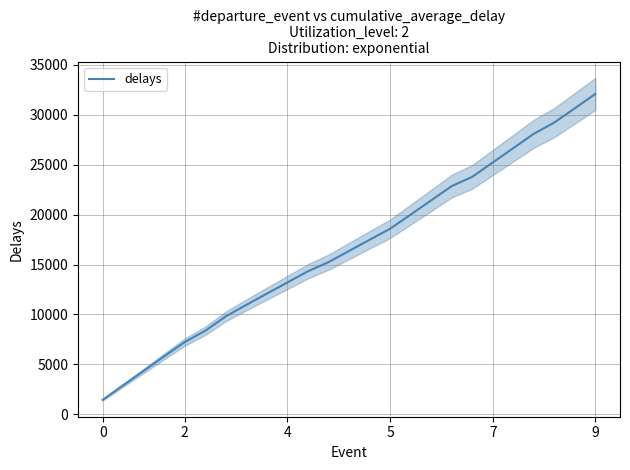

Is it true that the value at 4 is 6100.2?

False